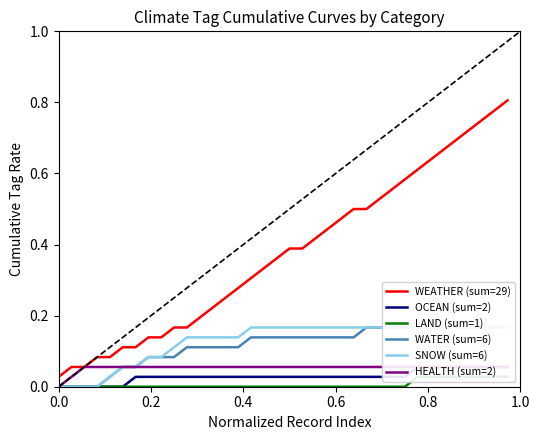

True or false: OCEAN (sum=2) and HEALTH (sum=2) intersect in this chart.

False